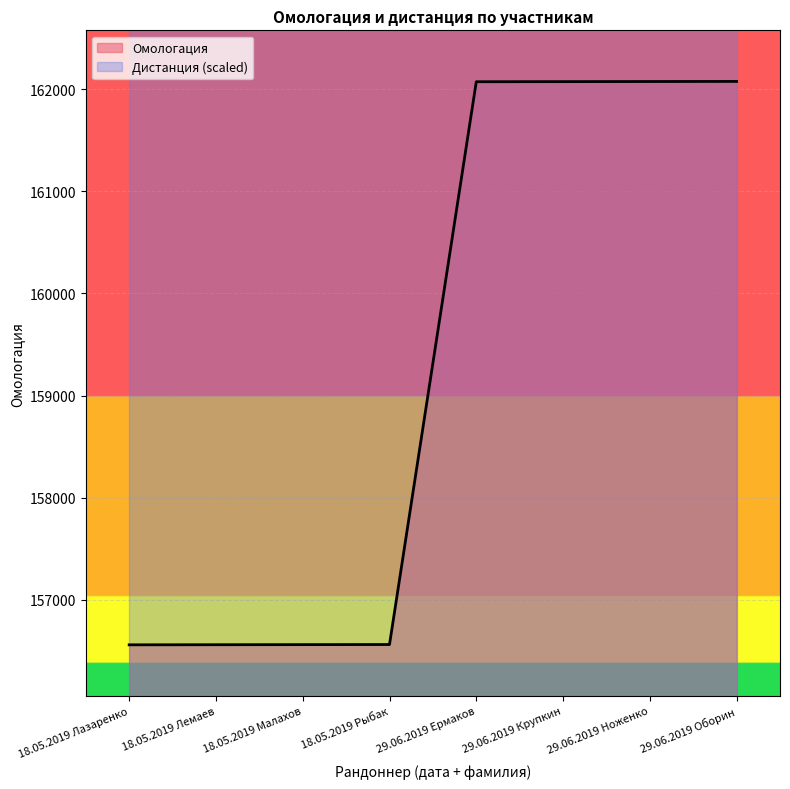

What position from the right is 29.06.2019 Ермаков?

4